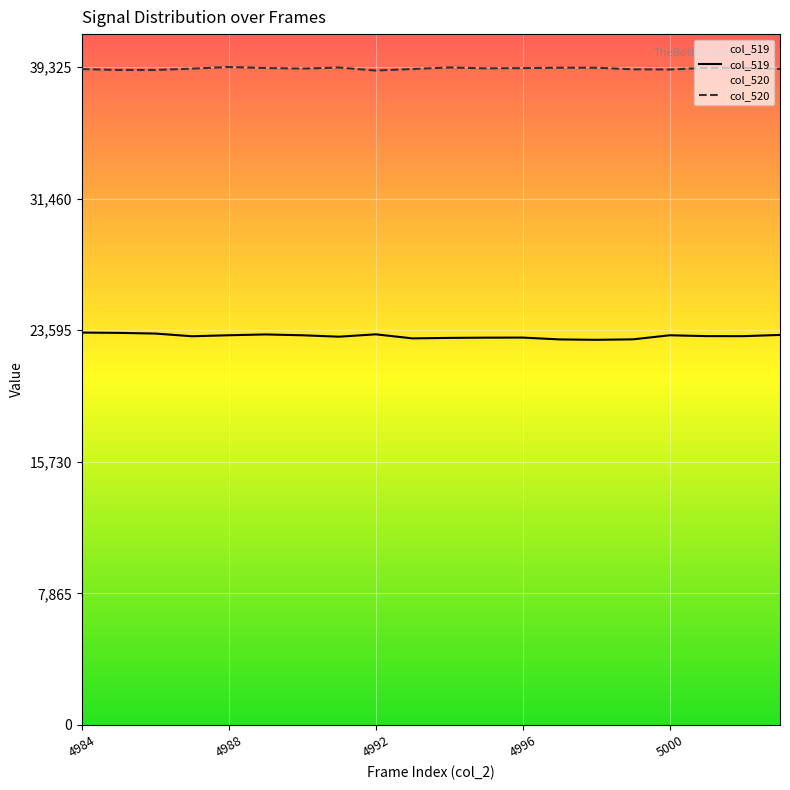

What is the difference between the maximum and second lowest values in the col_519 series?

409